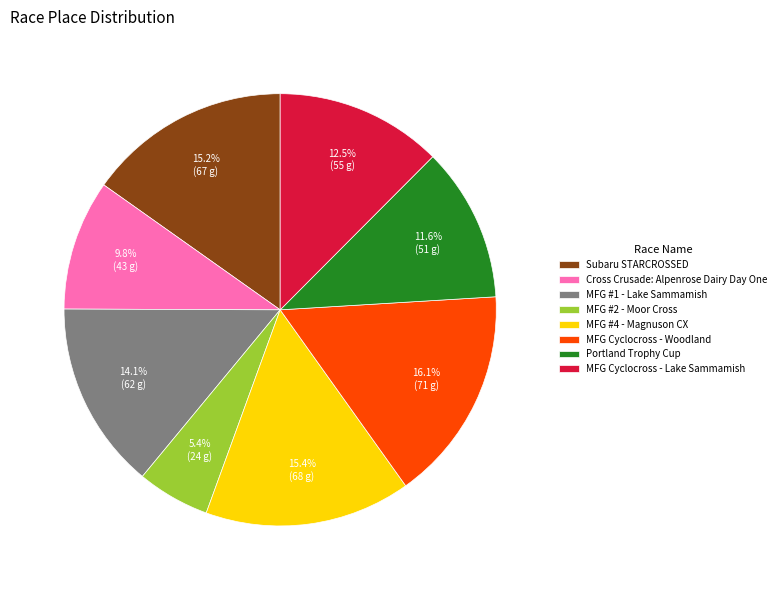

What is the largest slice in the pie chart?

MFG Cyclocross - Woodland